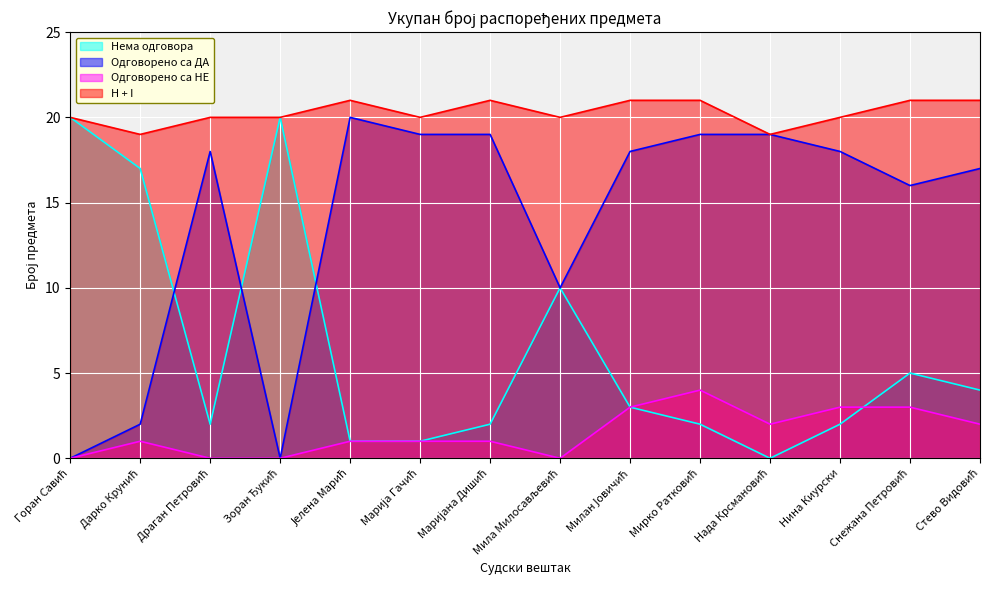

At which category does Нема одговора reach its first local valley?

Драган Петровић